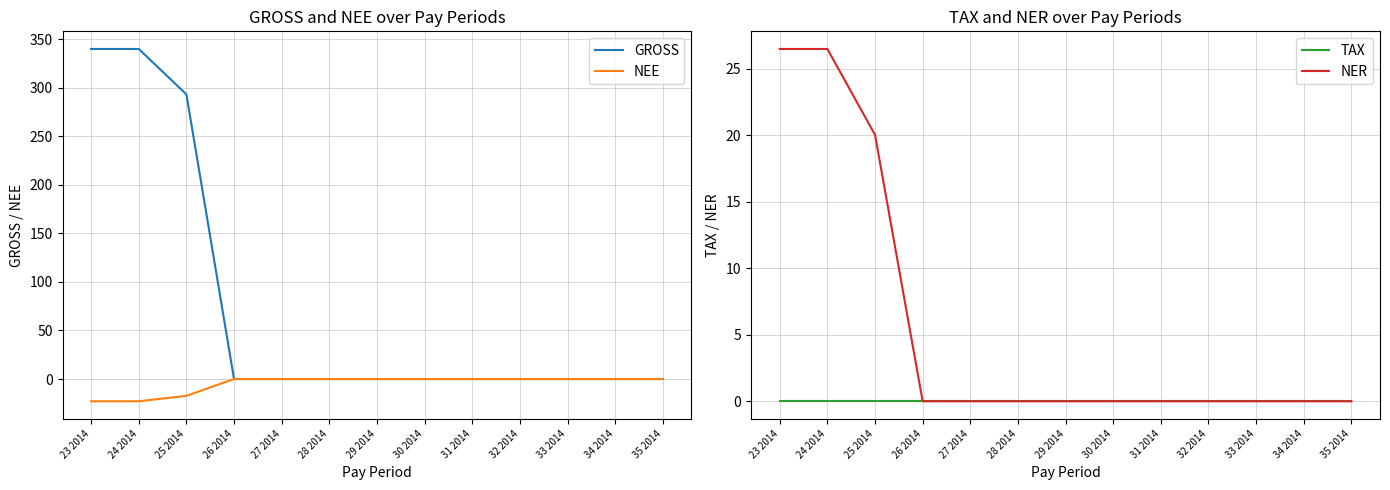

What is the smallest value displayed?

-22.9